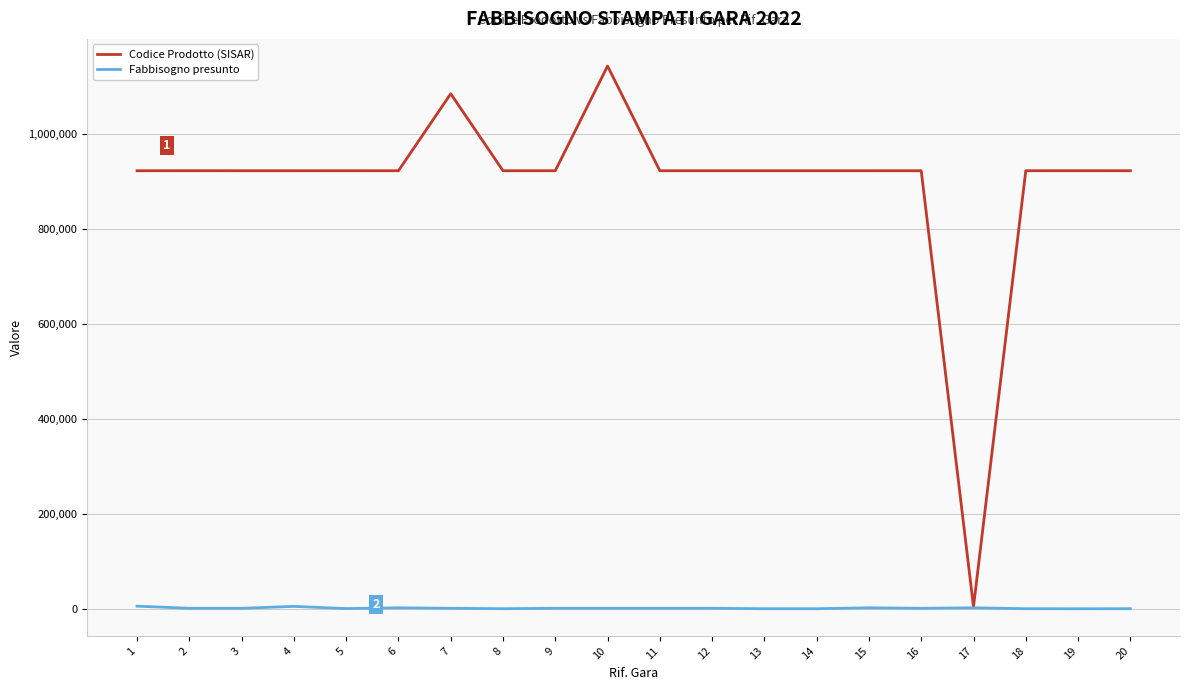

The value of Codice Prodotto (SISAR) at 4 is 615836. True or false?

False